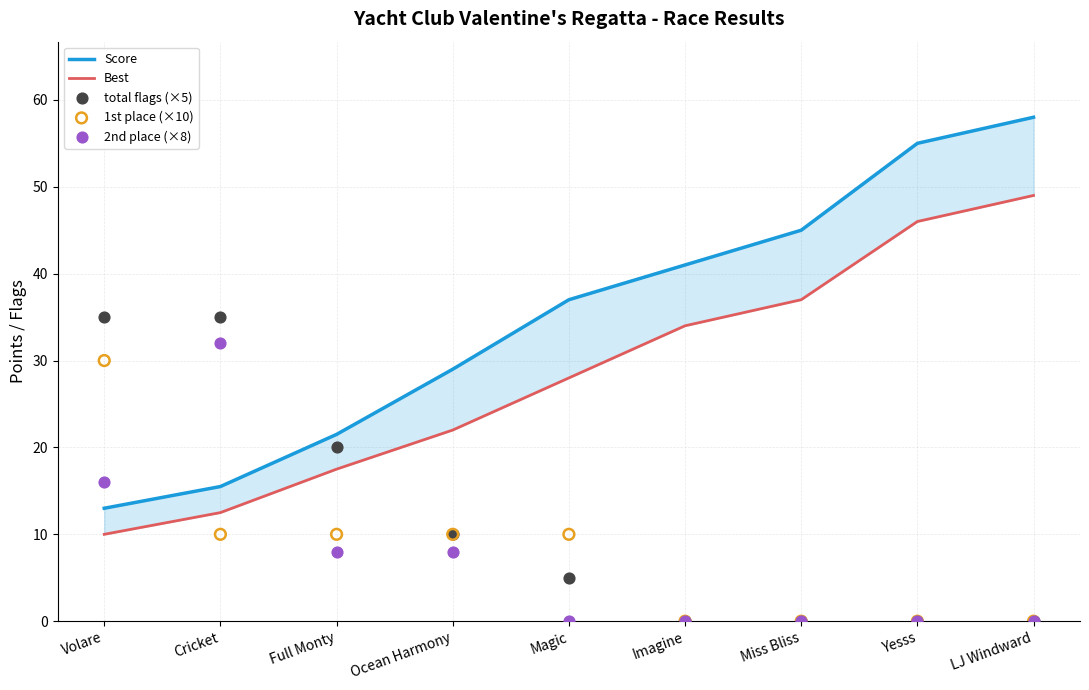

Which series contains the highest Y value?

Score